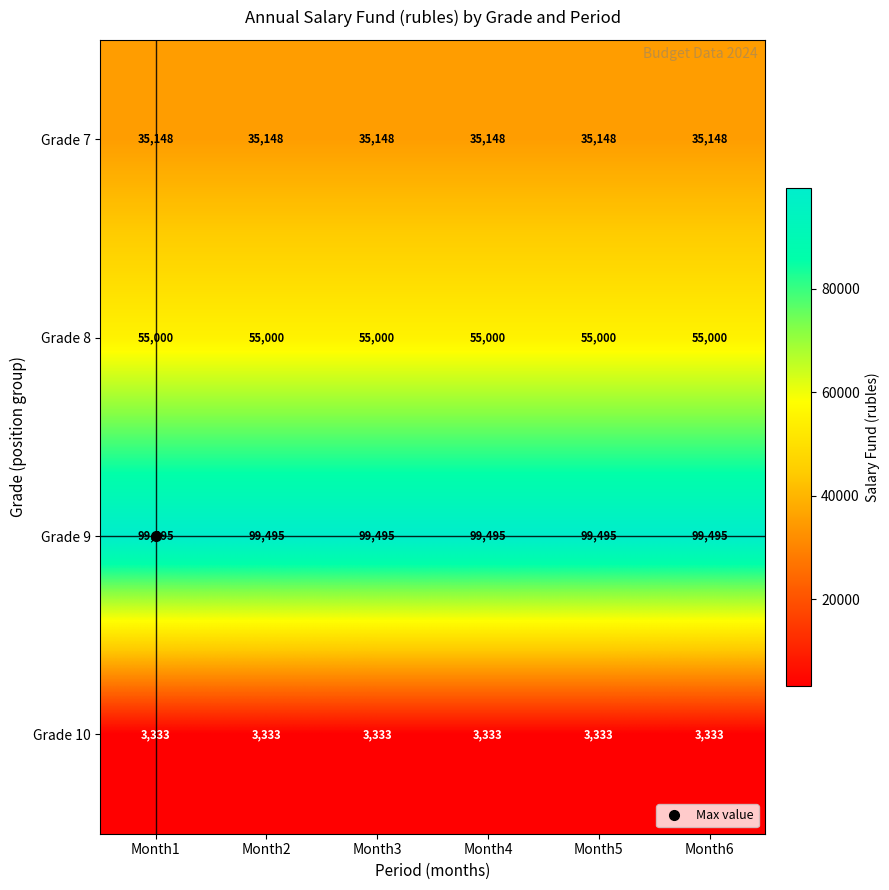

Is it true that Grade 10 equals 4825 at Month2?

False